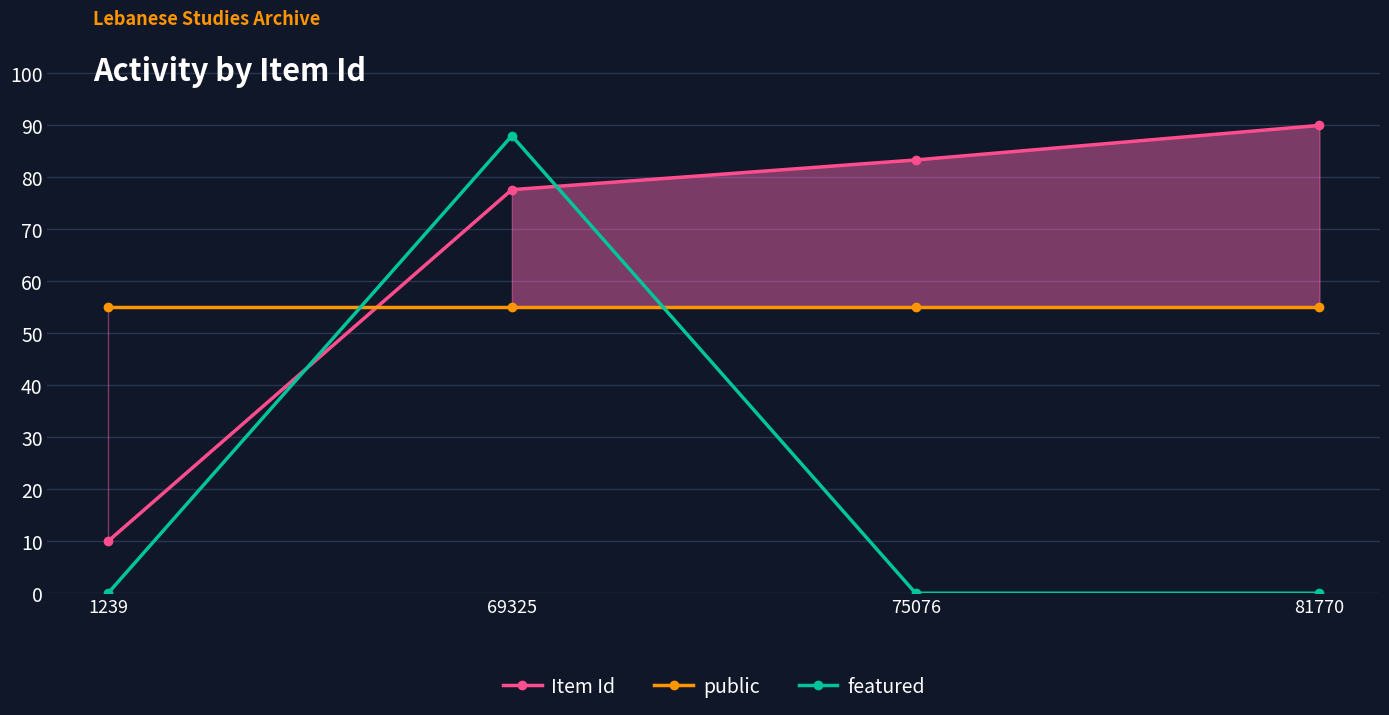

The value of Item Id at 69325 is 77.6. True or false?

True